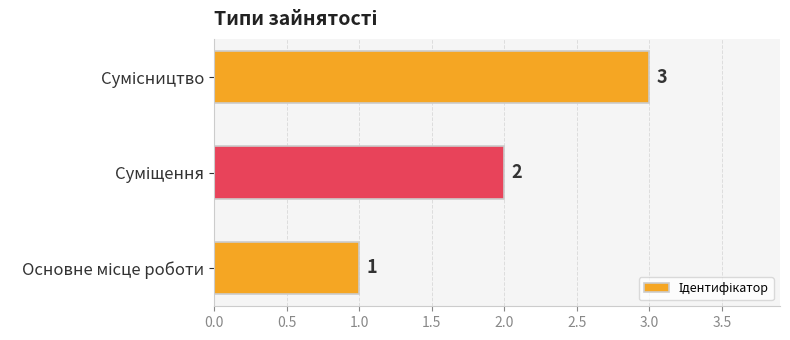

Count the values in the range 1 to 3.

3